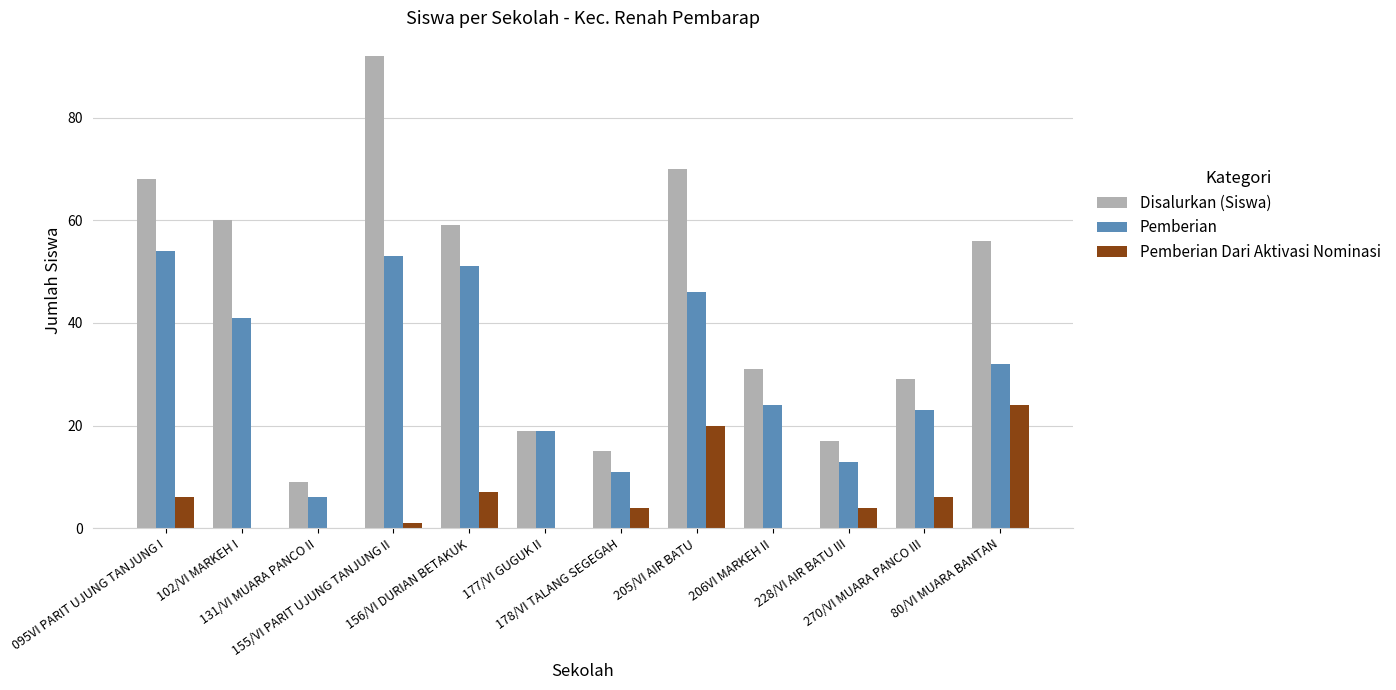

How many groups of bars are there?

12